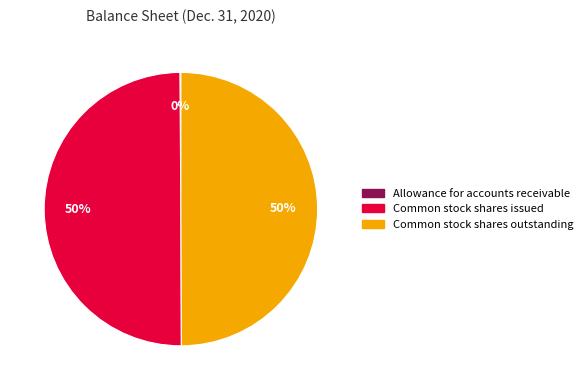

What percentage is the Common stock shares issued slice, to the nearest percent?

50%